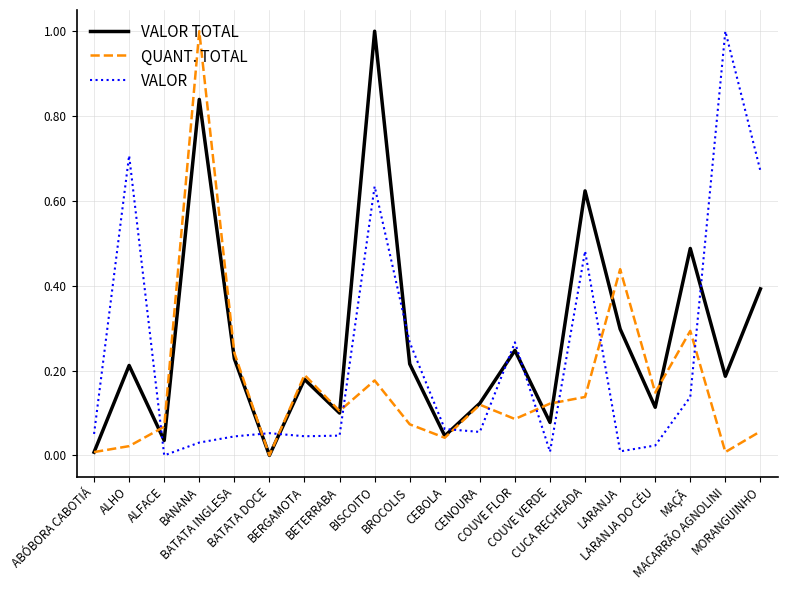

True or false: VALOR and QUANT. TOTAL intersect in this chart.

True